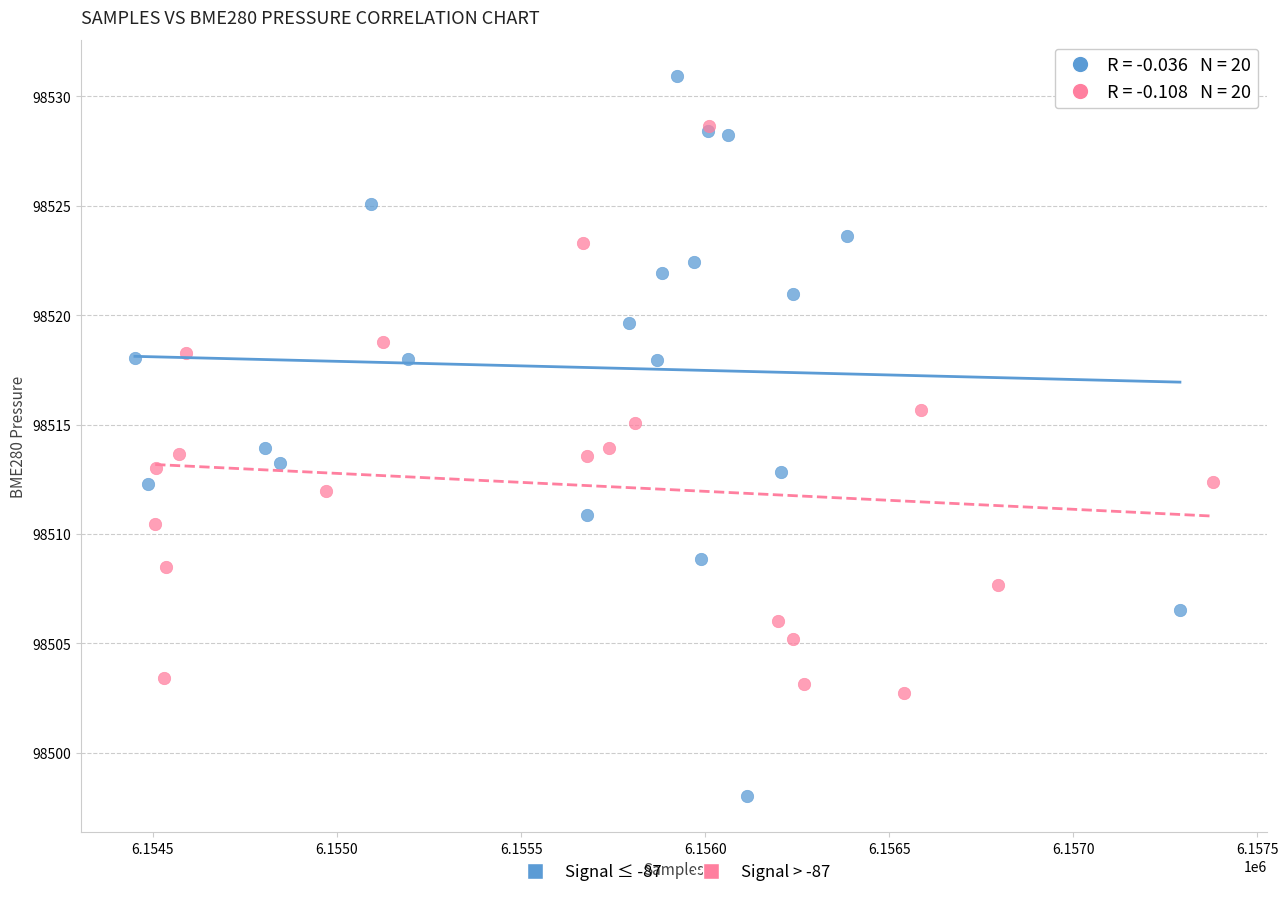

What are all the series names shown in the legend?

Signal ≤ -87, Signal > -87